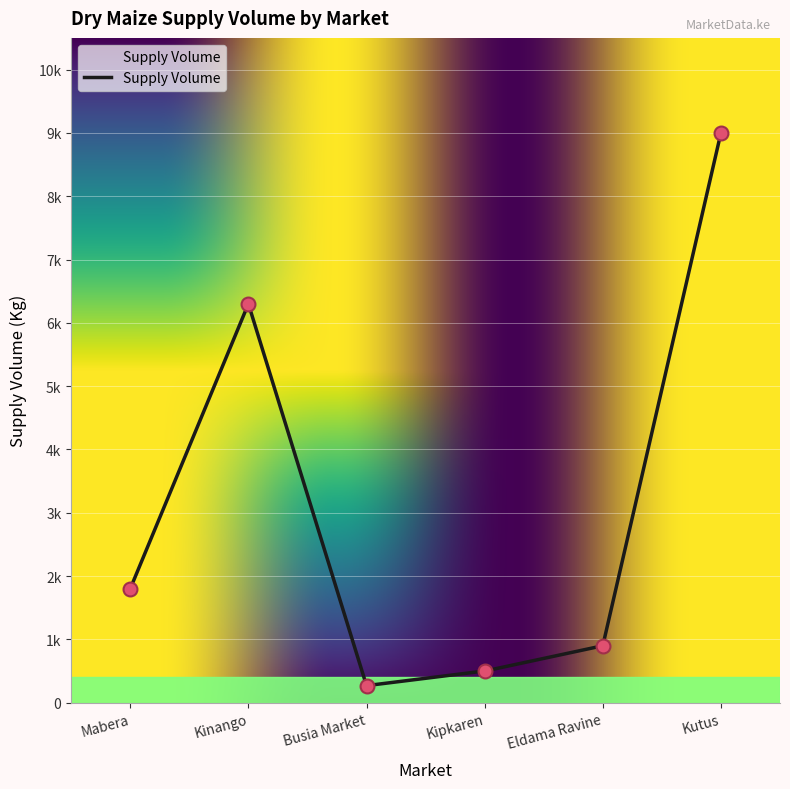

Approximately how many times larger is the value at Kinango compared to Mabera?

3.5